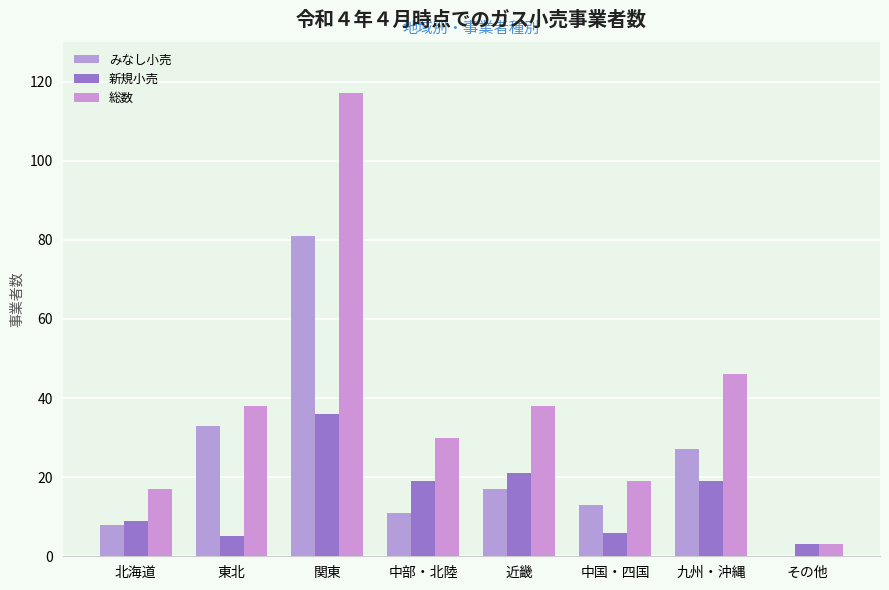

How many distinct data groups are displayed?

3